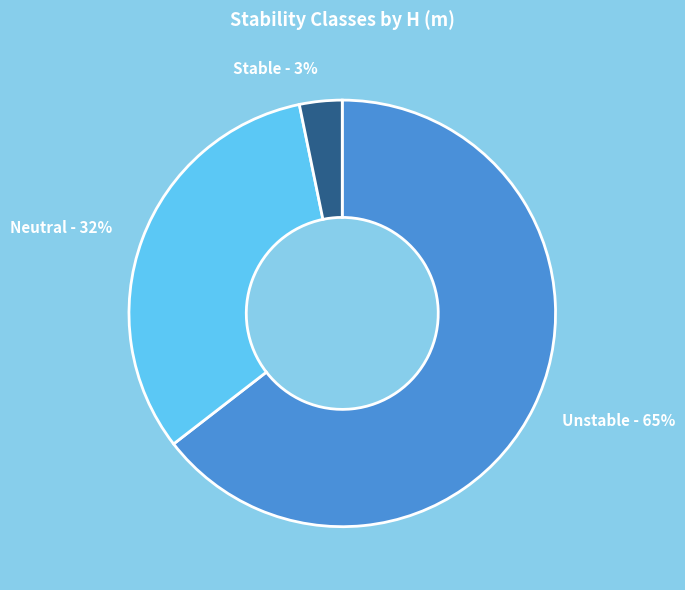

What percentage is the Stable slice, to the nearest percent?

3%